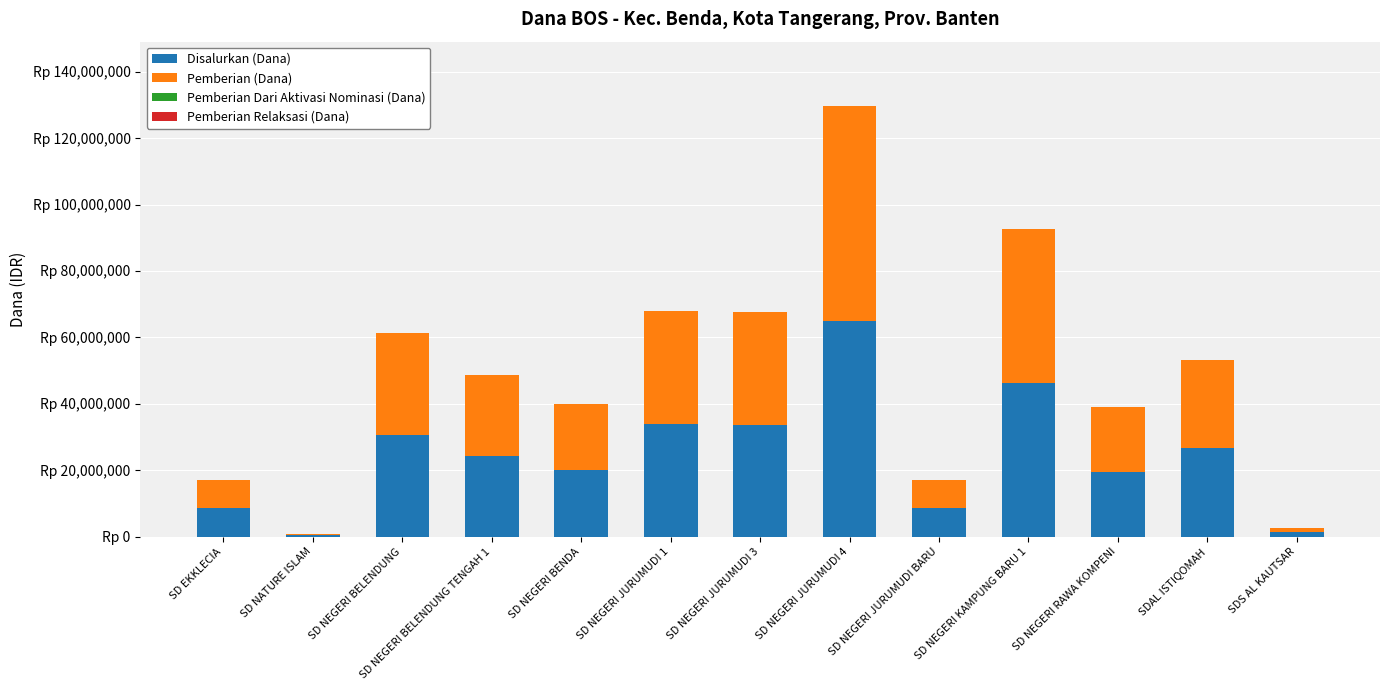

Which series has the largest range (max minus min)?

Disalurkan (Dana)